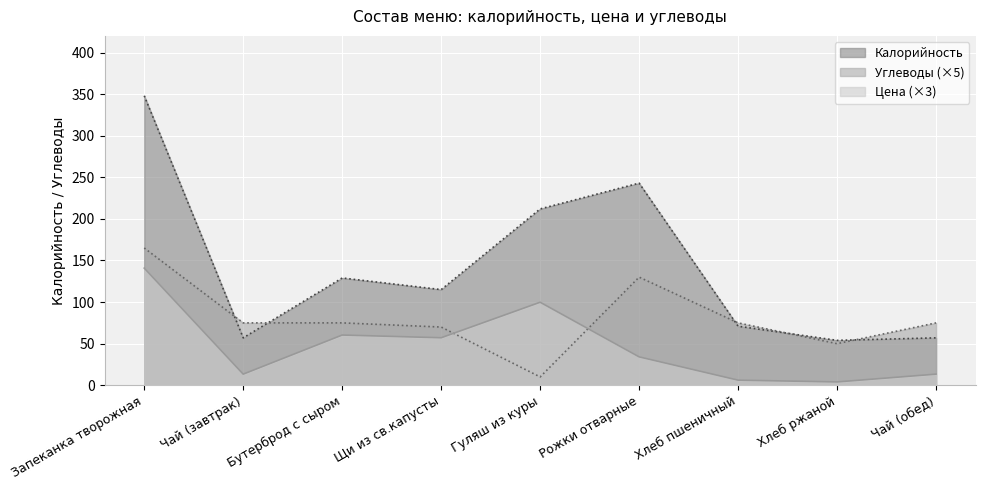

At which category is the sum across all series the highest?

Запеканка творожная